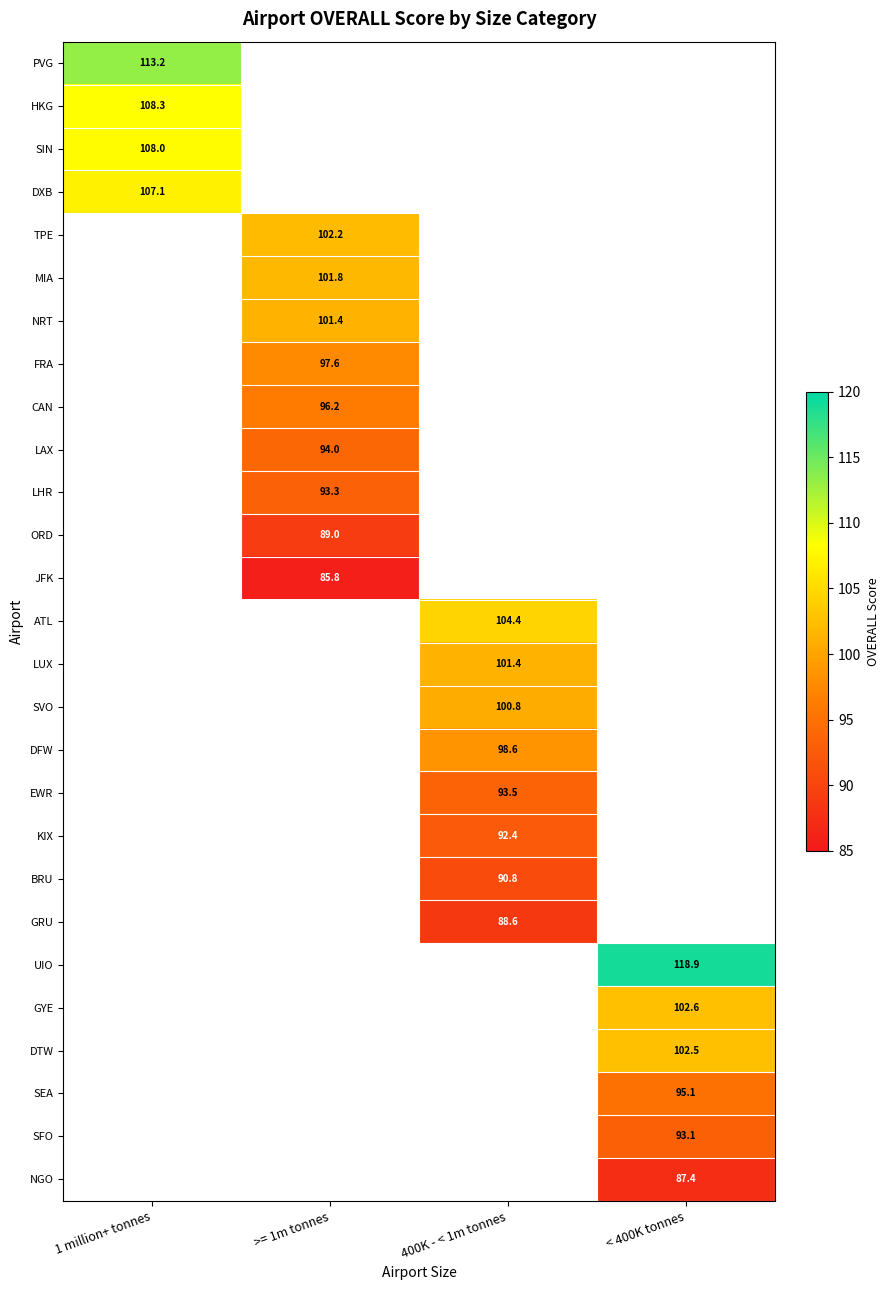

At how many categories does at least one series exceed 91?

4